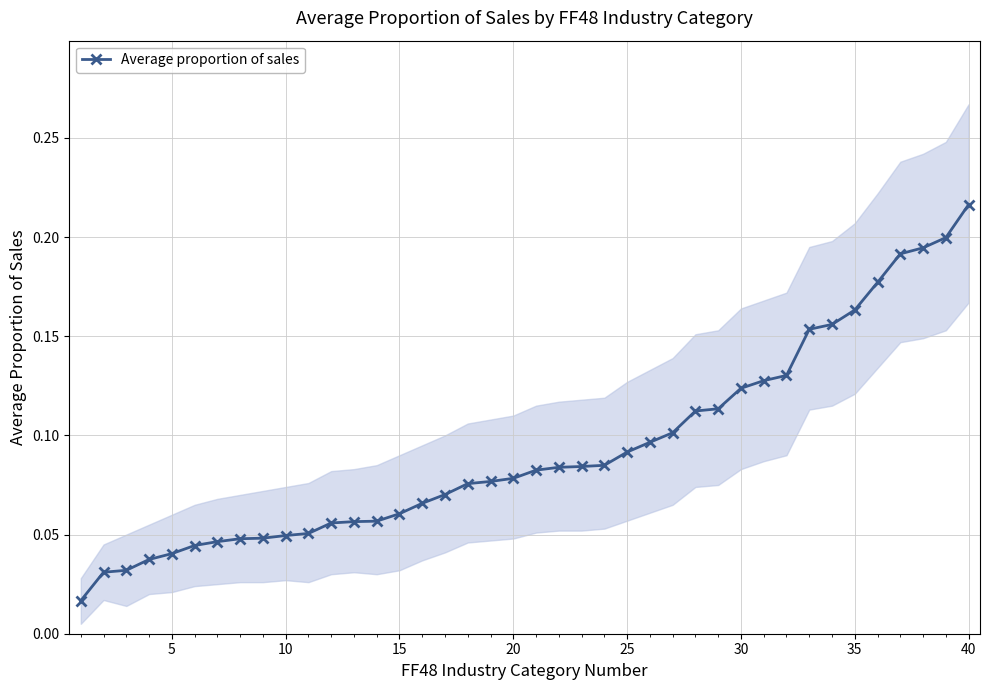

The value at 16 is 0.1. True or false?

True